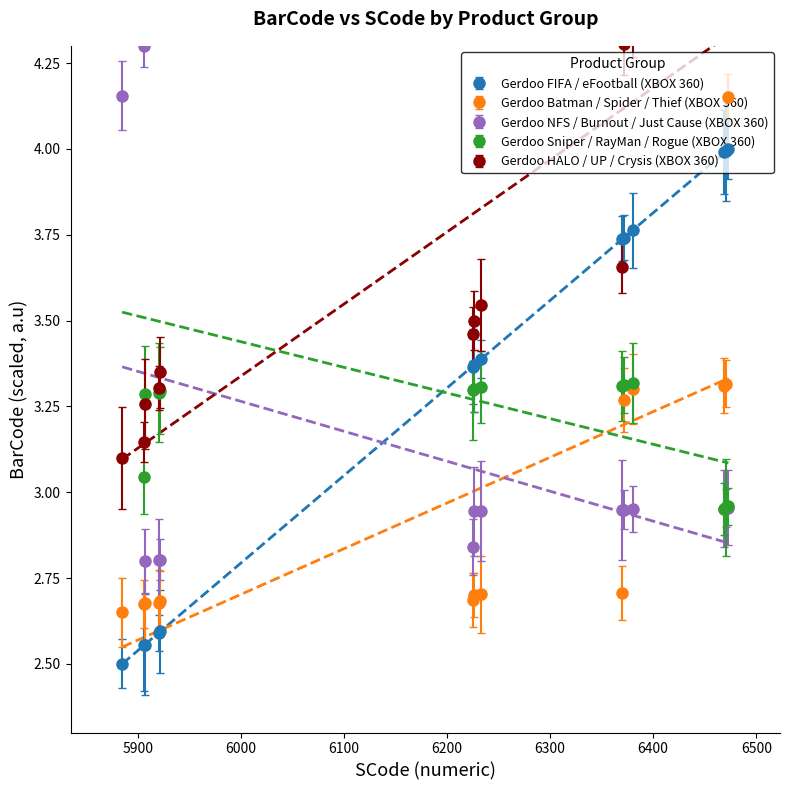

Which series has the largest range (max minus min)?

Gerdoo NFS / Burnout / Just Cause (XBOX 360)